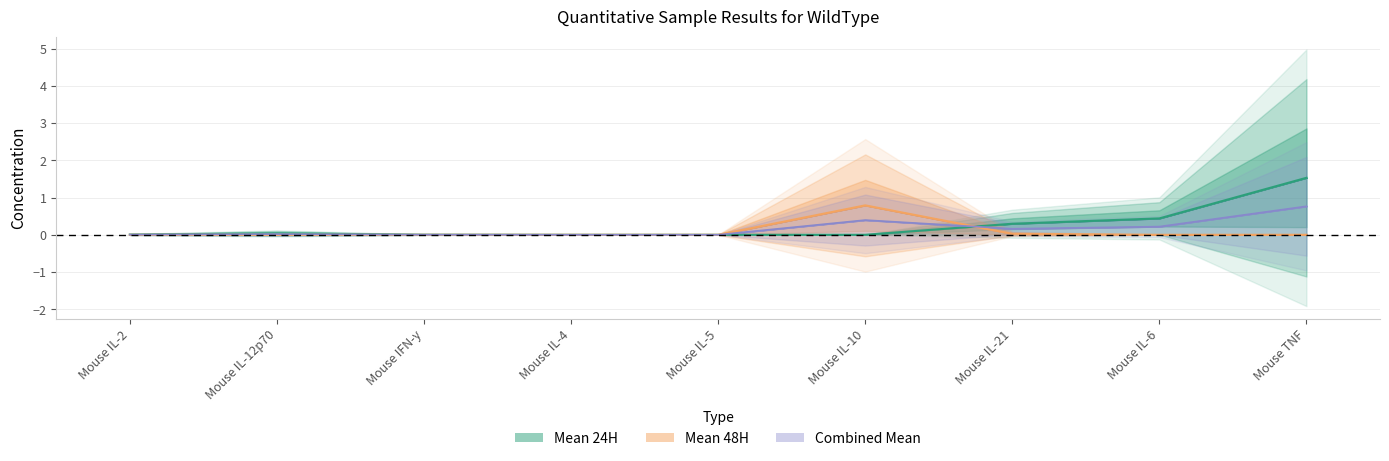

True or false: Mean 24H has more than 0 points higher than both neighbors.

True